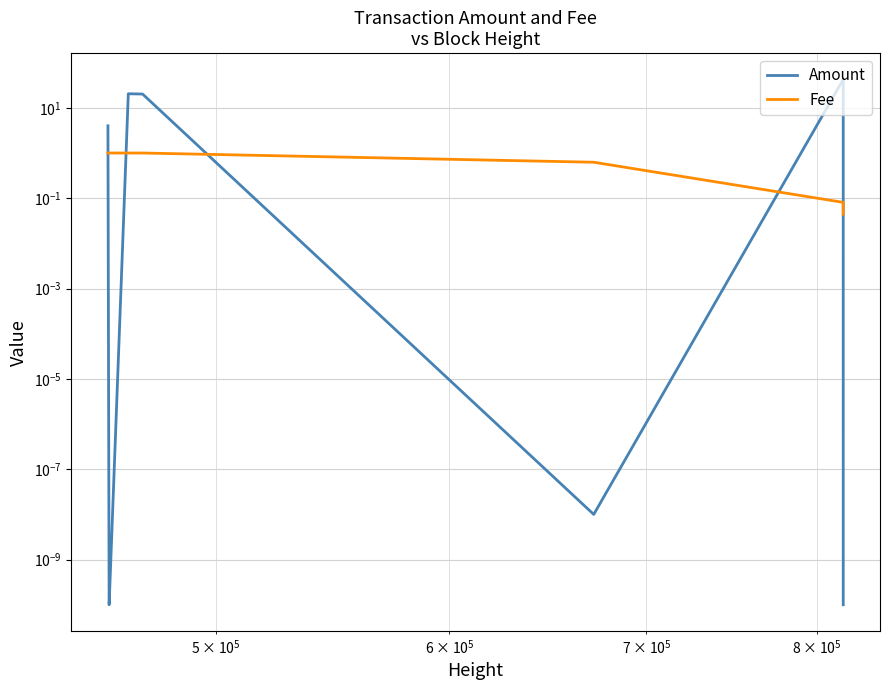

Which series has the widest spread of values?

Amount